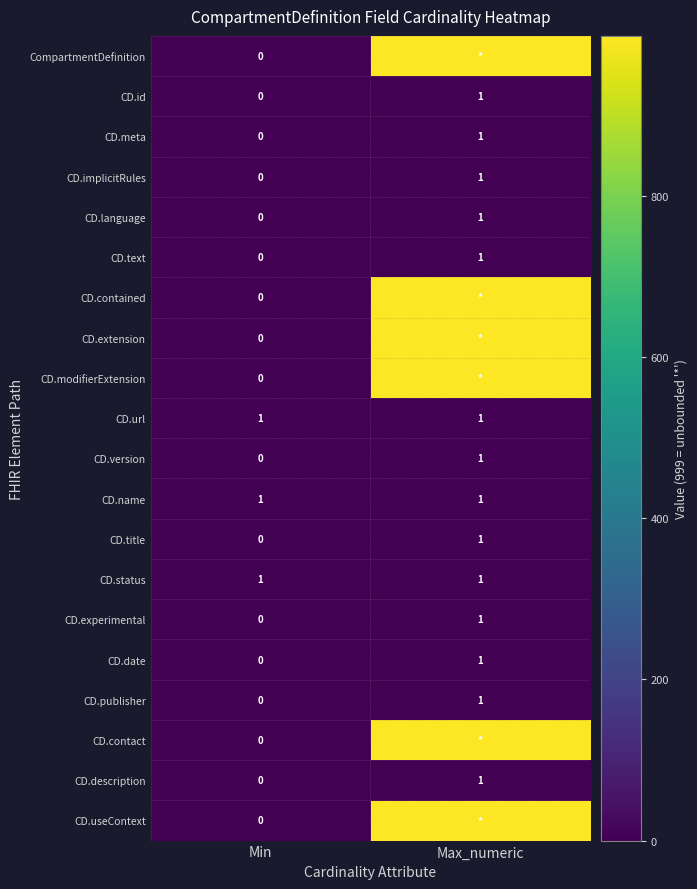

What is the spread (max minus min) of values at Min?

1